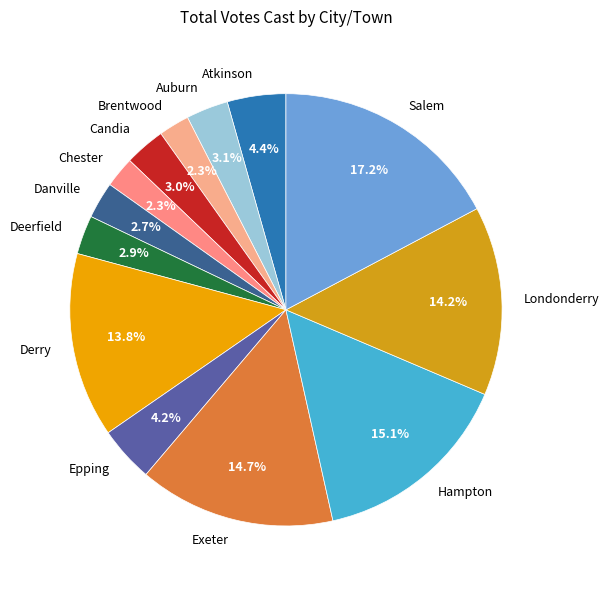

What percentage is the Candia slice, to the nearest percent?

3%